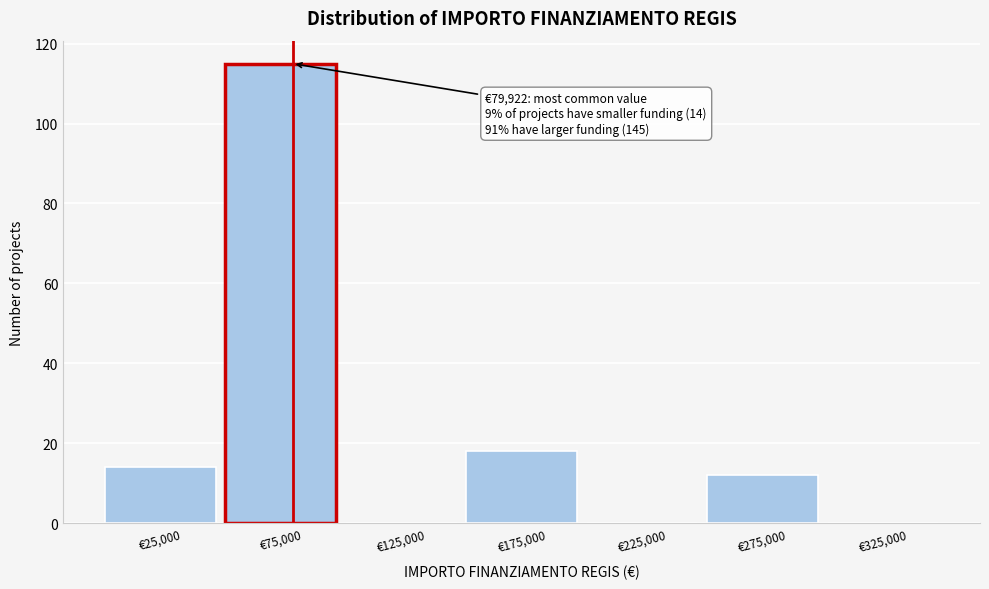

Which range on the x-axis has the tallest bar?

50000 to 100000